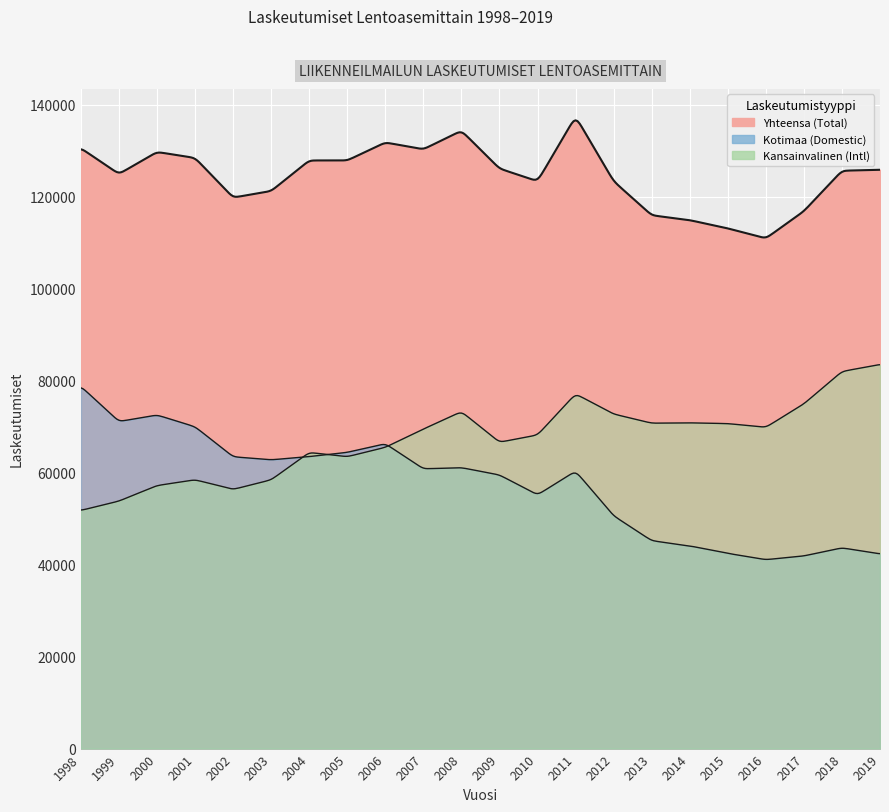

Which series has the widest spread of values?

Kotimaa